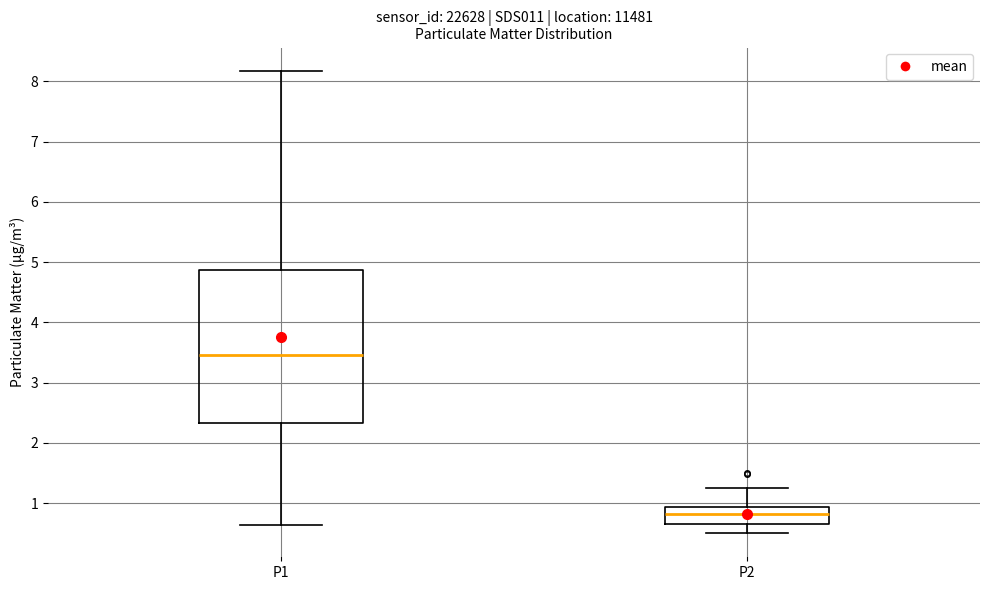

Reading left to right, transcribe this box plot: for each box, give where its median line is, the range the box spans, and where its two whiskers end, as read against the y-axis. The values are not printed on the chart, so give them approximately, as read against the axis.

P1: median 3.5, box 2.3 to 4.9, whiskers 0.6 to 8.2
P2: median 0.8, box 0.6 to 0.9, whiskers 0.5 to 1.3